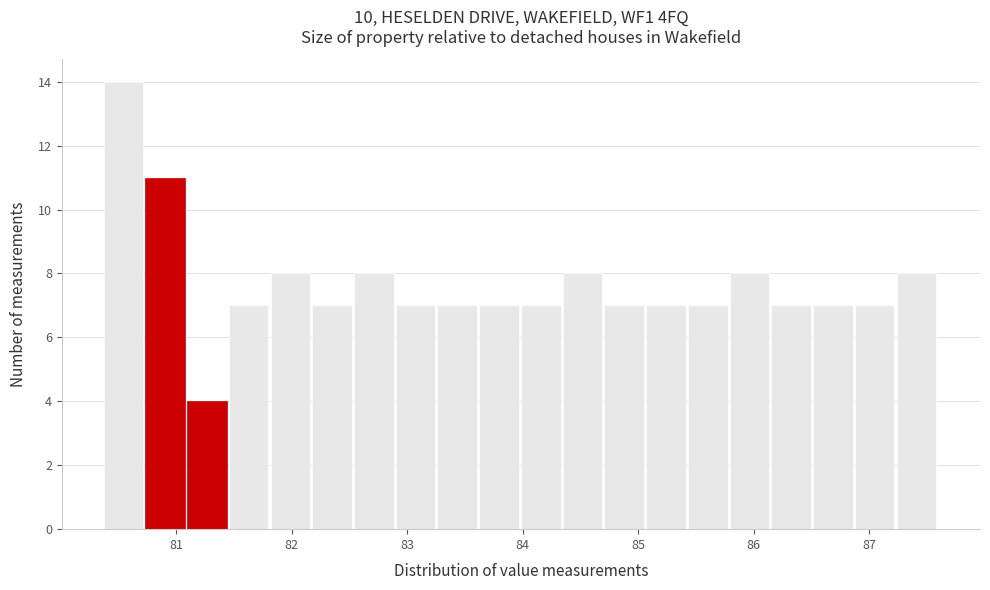

Read against the x-axis, roughly where is the centre of the tallest bar?

80.5